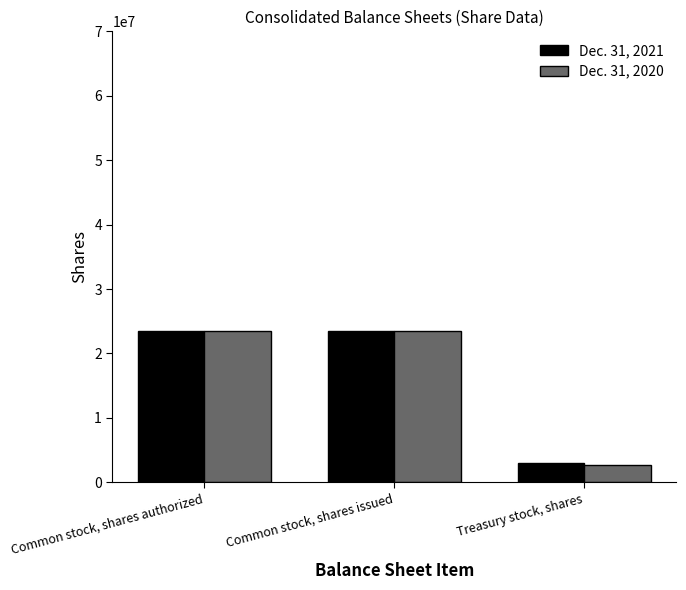

What is the difference between the highest and lowest values at Treasury stock, shares?

279720